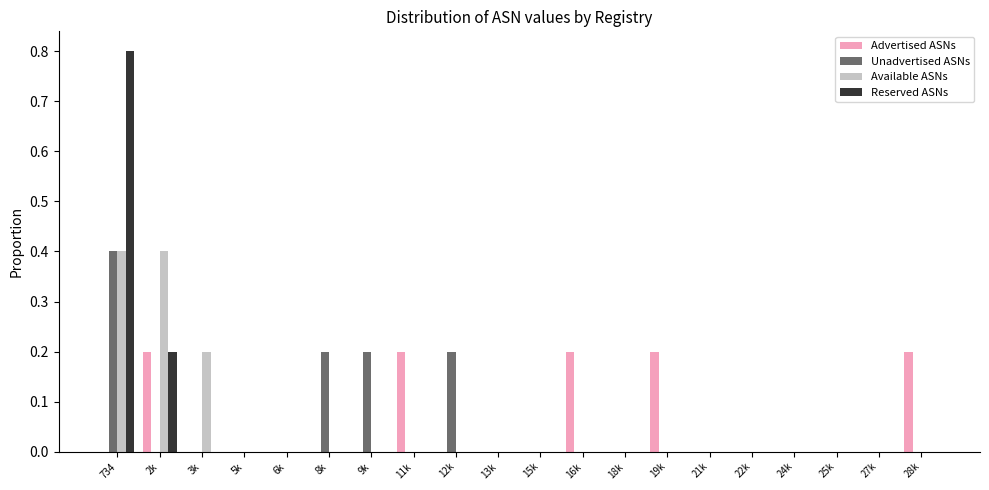

Is the value of Available ASNs at 734 greater than the value of Advertised ASNs at 28k?

Yes